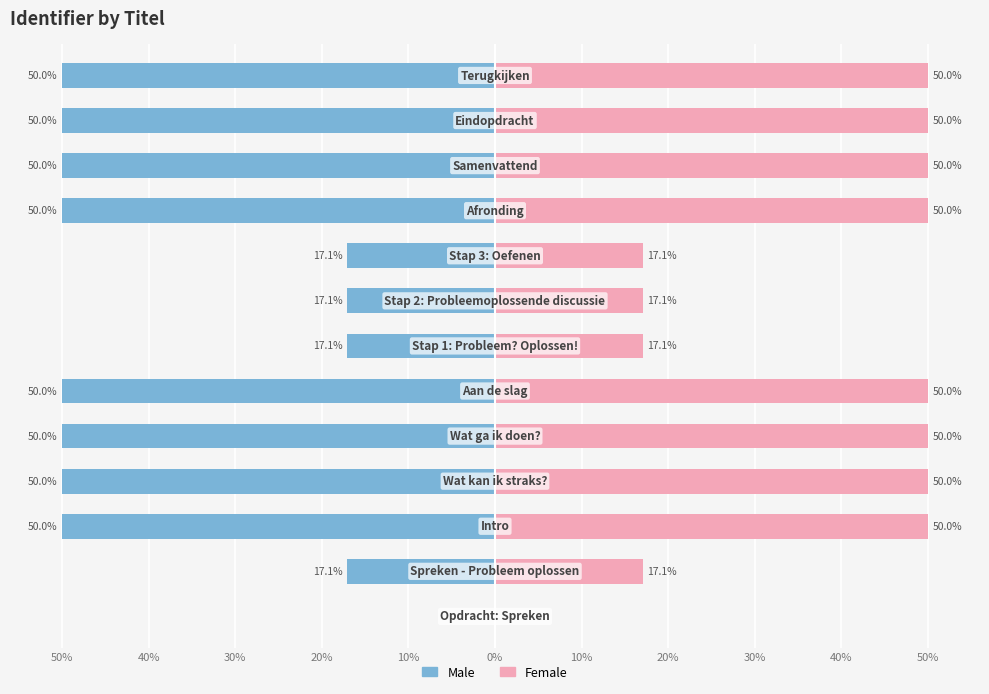

The value of Female at 11 is 20.7. True or false?

False